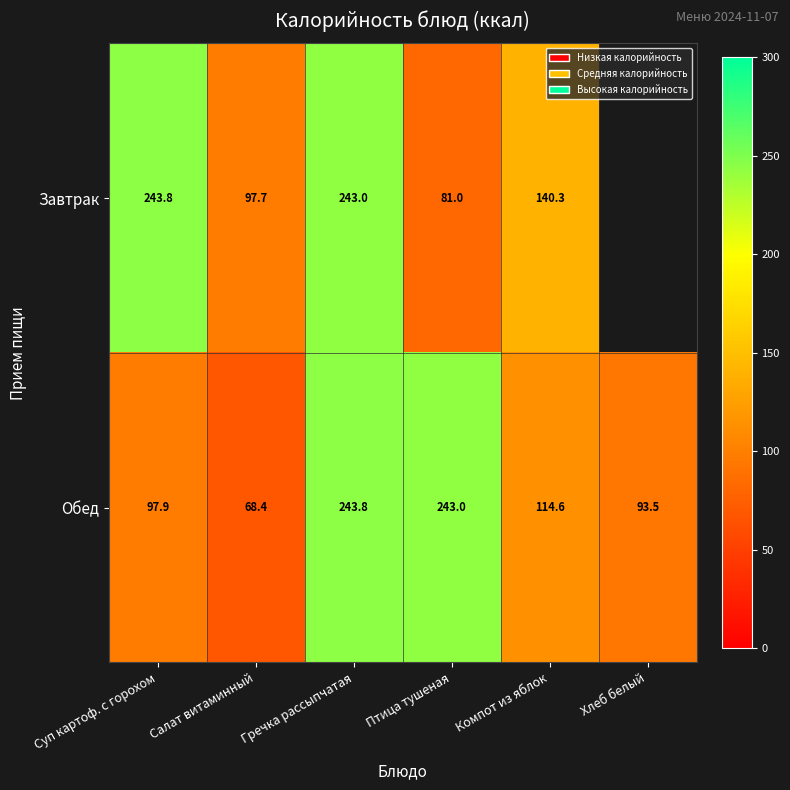

Which series changed the most between Салат витаминный and Птица тушеная?

Обед